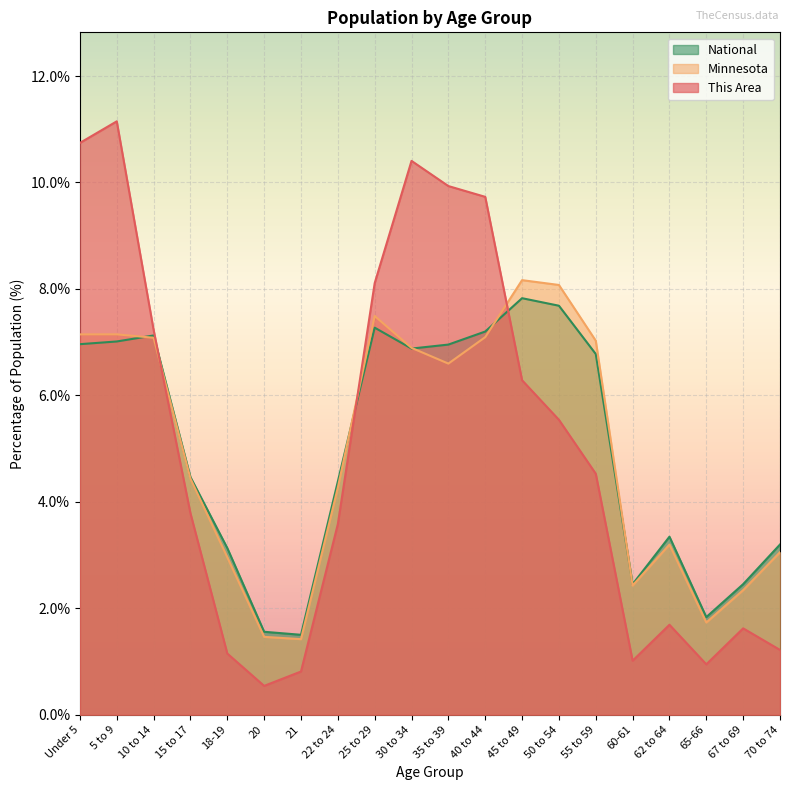

Reading right to left, list all the values displayed in this chart.

This Area: 1.2	1.6	0.9	1.7	1.0	4.5	5.5	6.3	9.7	9.9	10.4	8.1	3.6	0.8	0.5	1.1	3.8	7.2	11.1	10.7
Minnesota: 3.1	2.3	1.7	3.2	2.4	7.0	8.1	8.2	7.1	6.6	6.9	7.5	4.3	1.4	1.5	3.0	4.4	7.1	7.1	7.1
National: 3.2	2.5	1.8	3.3	2.5	6.8	7.7	7.8	7.2	7.0	6.9	7.3	4.4	1.5	1.6	3.1	4.5	7.1	7.0	7.0